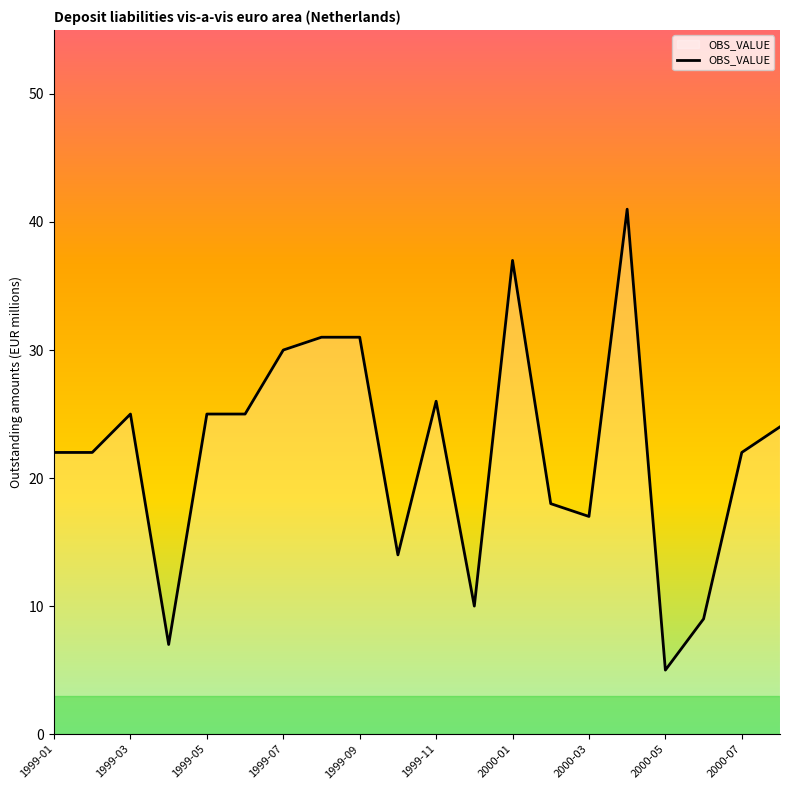

What is the smallest value displayed?

5